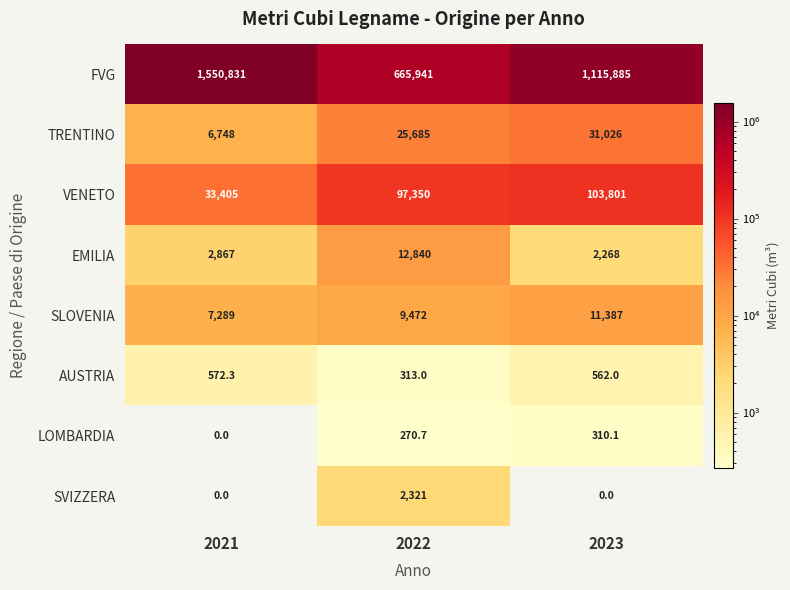

Count the number of categories in the chart.

3